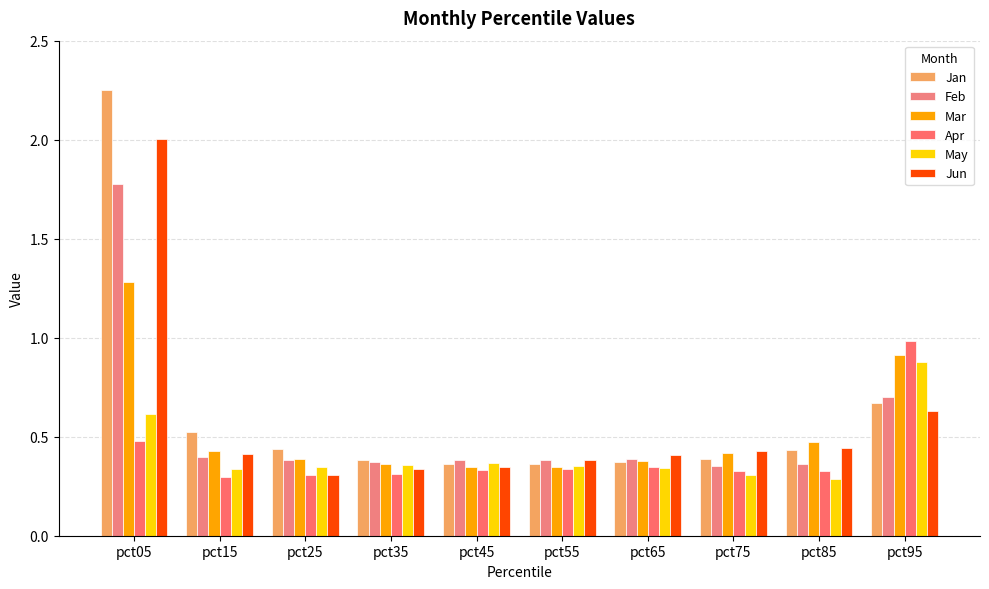

Rank the series by their maximum value, from highest to lowest.

Jan, Jun, Feb, Mar, Apr, May